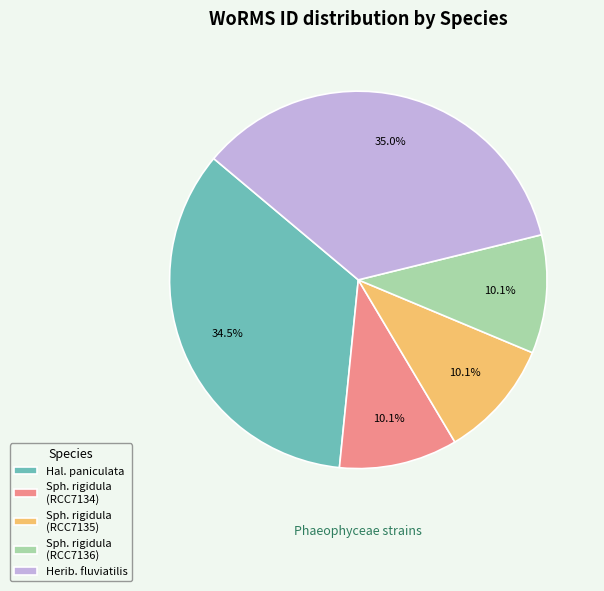

Which category has the biggest portion of the pie?

Herib. fluviatilis